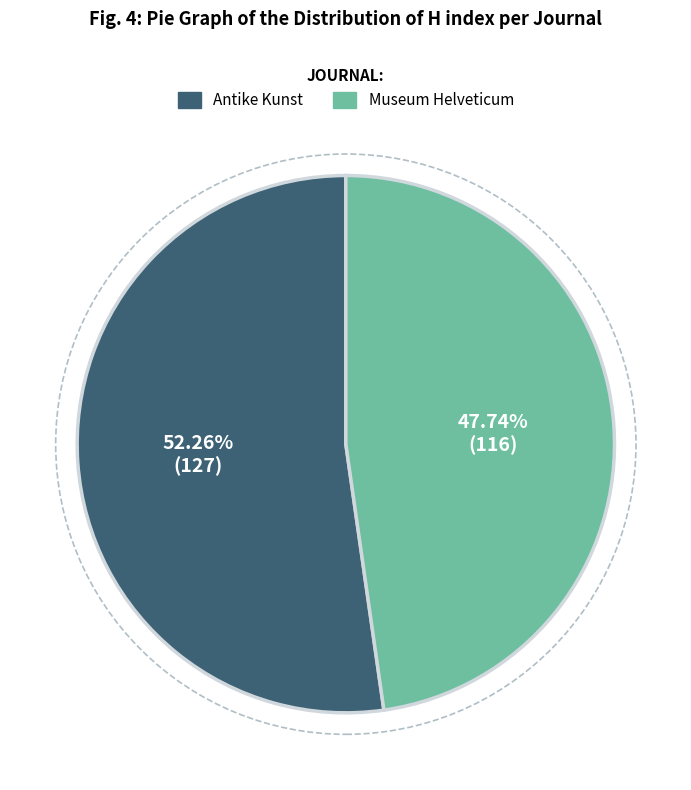

How much of the chart is everything except Antike Kunst?

47.7%